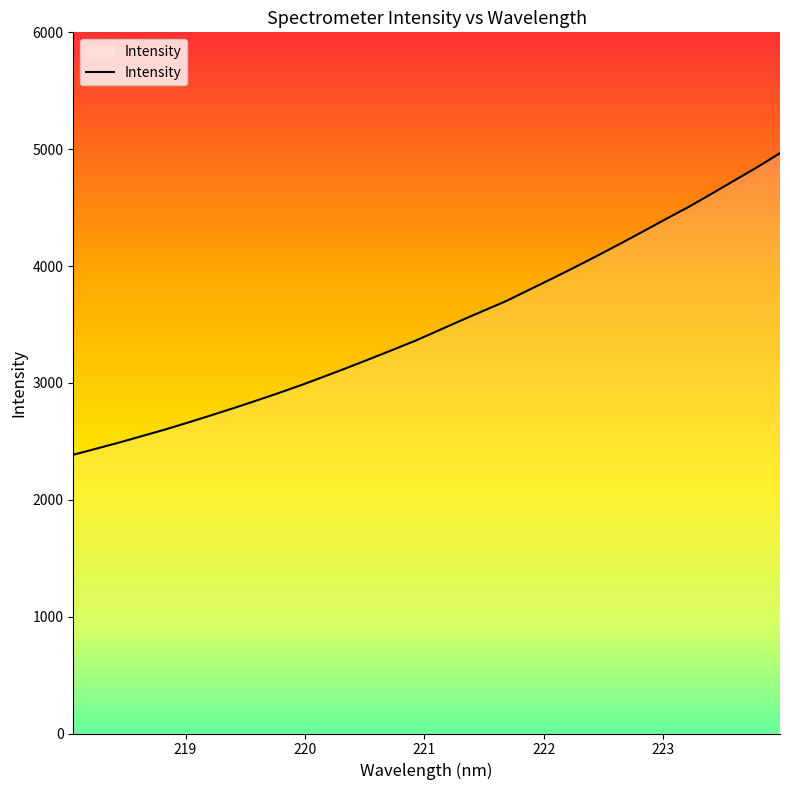

Reading left to right, list all the values displayed in this chart.

2385.1	2437.0	2489.1	2544.5	2599.9	2659.1	2720.3	2782.7	2847.1	2913.4	2981.9	3054.8	3129.1	3205.4	3282.9	3361.3	3447.8	3534.1	3618.5	3702.2	3798.1	3893.1	3990.4	4090.4	4192.9	4297.3	4403.3	4507.3	4619.0	4732.5	4846.0	4965.7